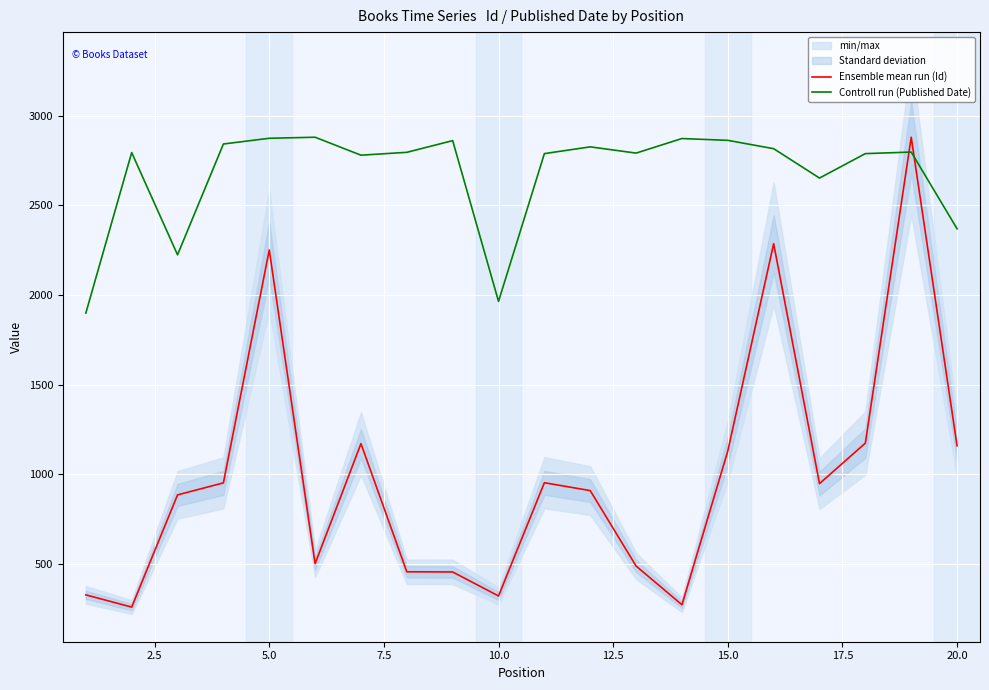

What is the highest value of the Ensemble mean run (Id) series?

2880.0